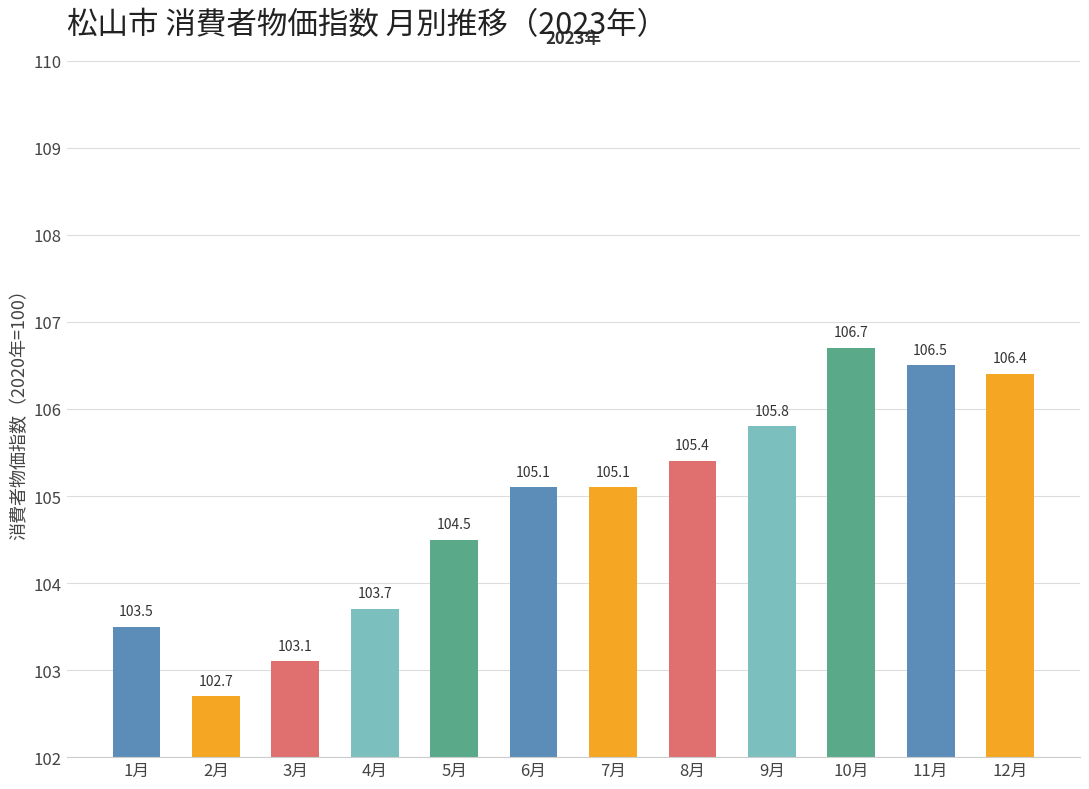

How many bars are there in total?

12